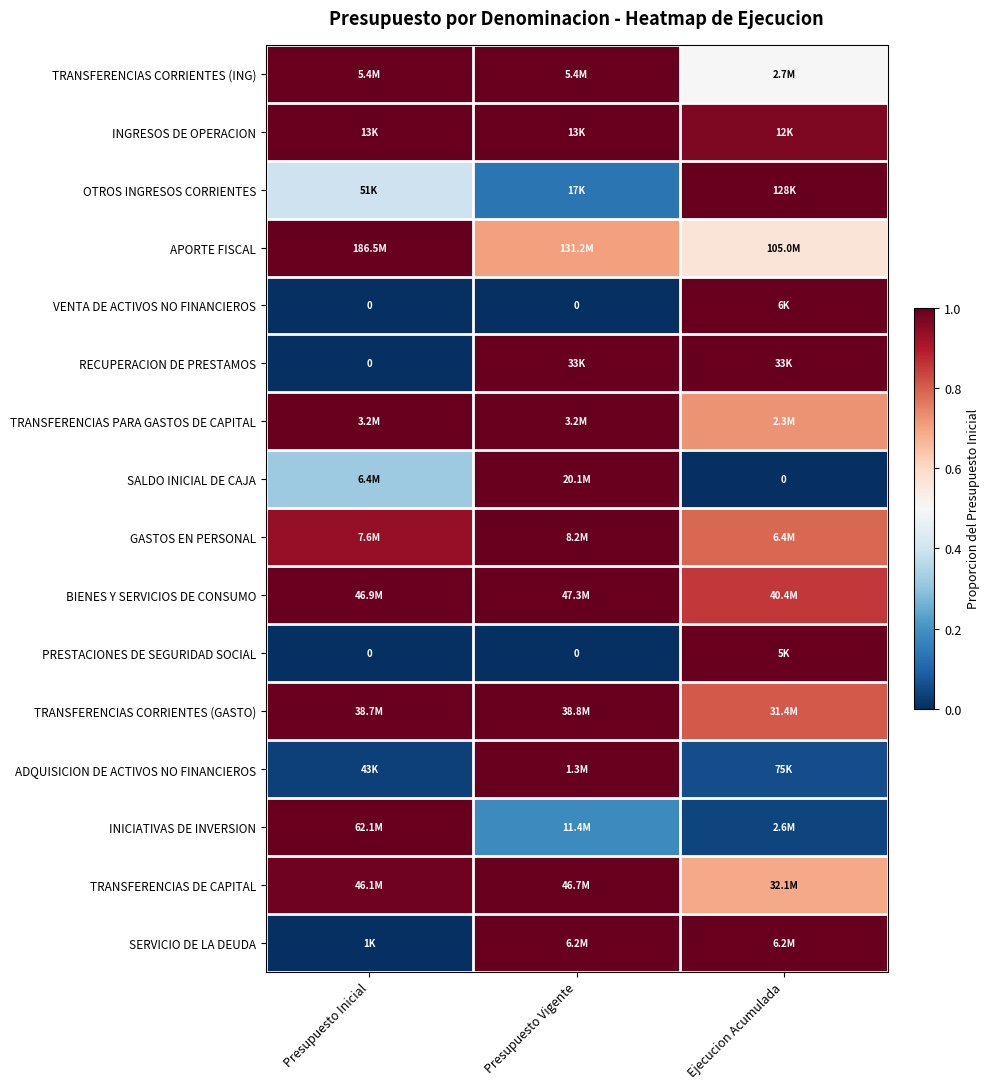

Which series changed the most between Presupuesto Inicial and Ejecucion Acumulada?

VENTA DE ACTIVOS NO FINANCIEROS